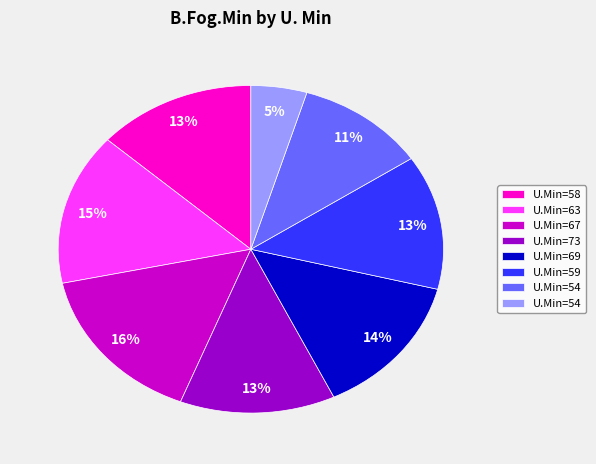

Does any single category account for the majority?

No